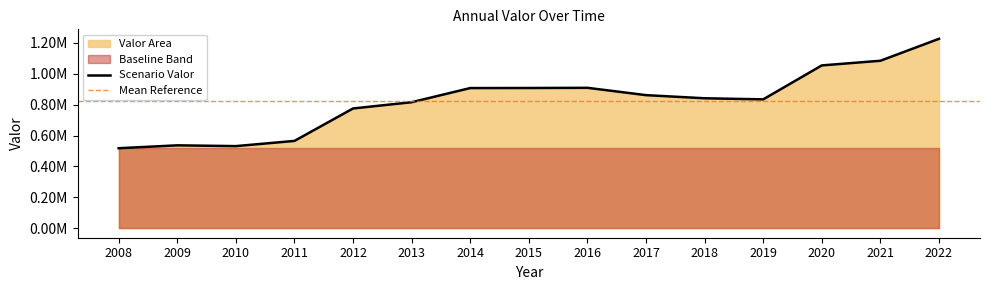

How many points are higher than both their immediate neighbors (excluding endpoints)?

2